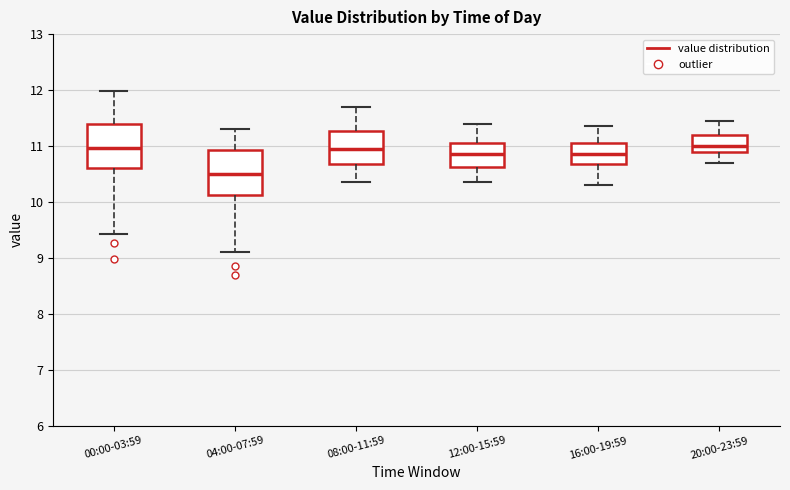

Which box has the lowest median line?

04:00-07:59